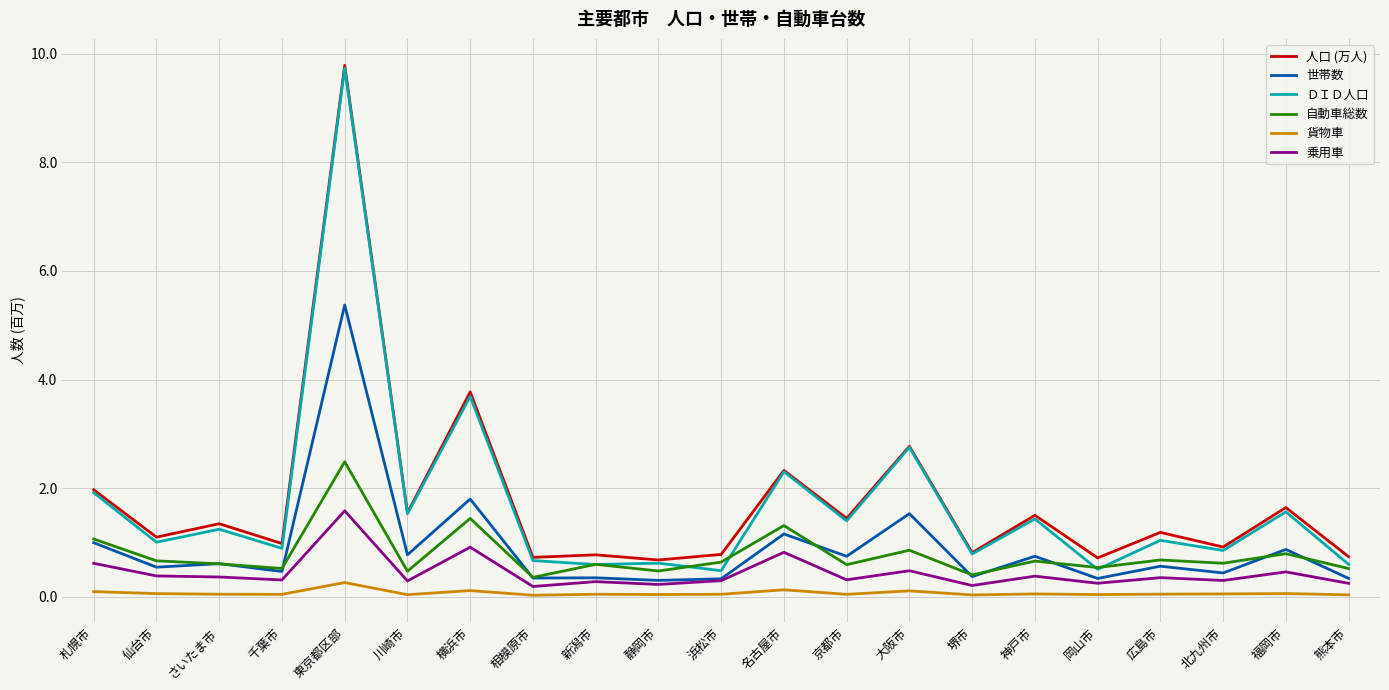

True or false: 乗用車 and 自動車総数 intersect in this chart.

False